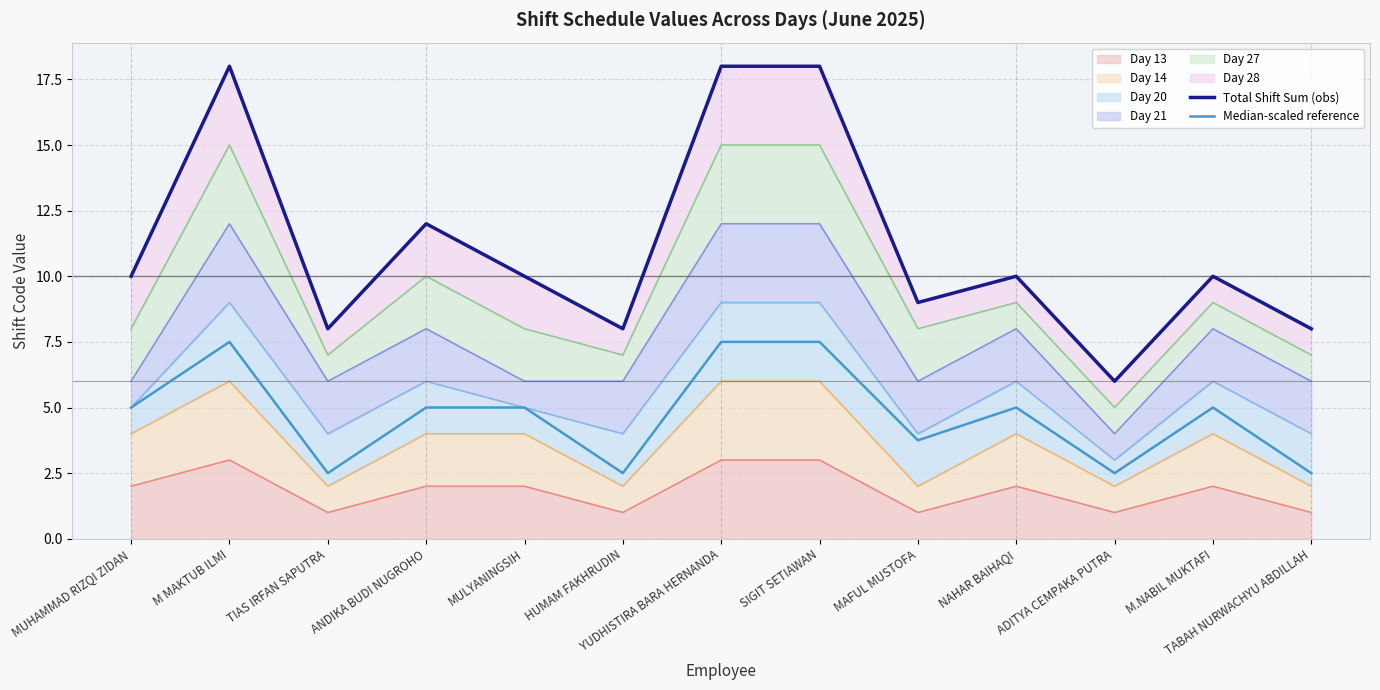

How many data points in Median-scaled reference are above 5?

3